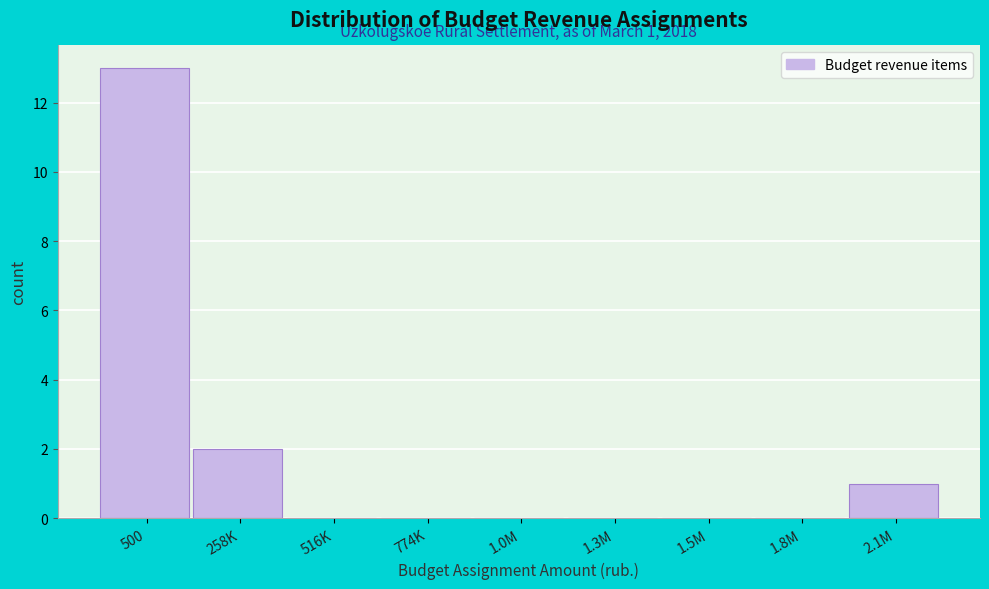

The chart shows a value of 13 at 500. True or false?

True